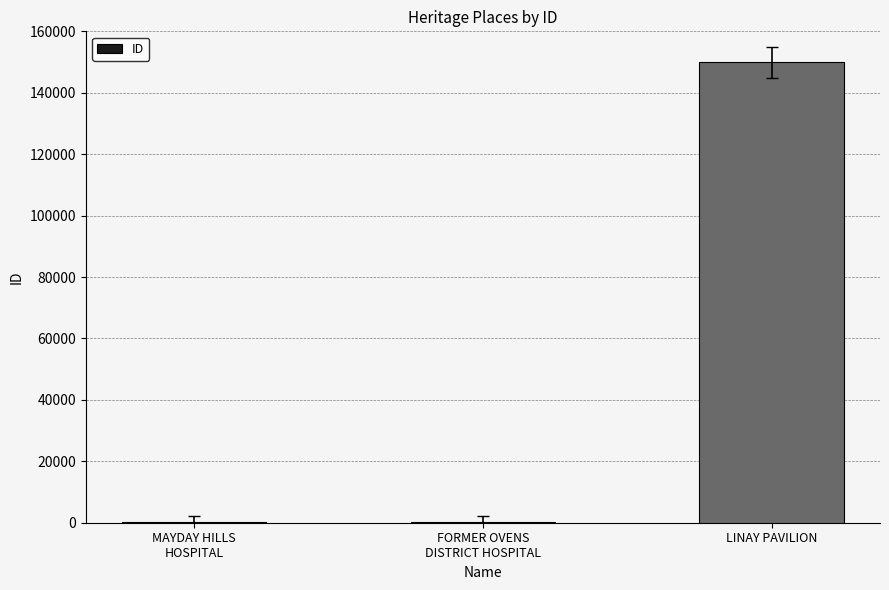

What is the sum of all values?

150124